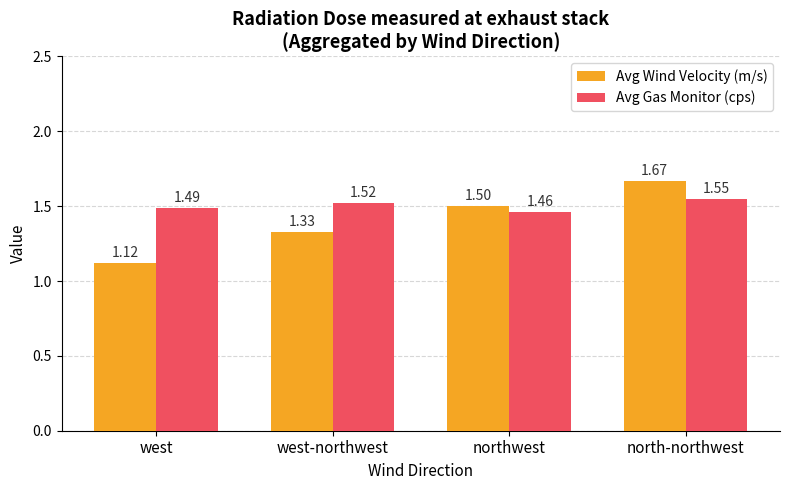

Which series changed the most between west-northwest and north-northwest?

Avg Wind Velocity (m/s)